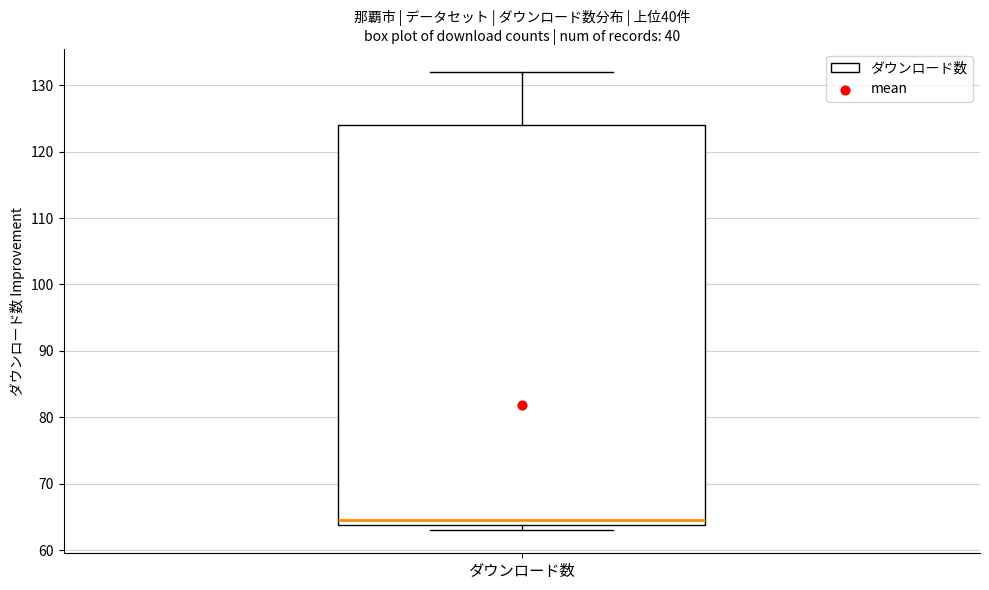

Transcribe this box plot: give where the median line is, the range the box spans, and where the two whiskers end, as read against the y-axis. The values are not printed on the chart, so give them approximately, as read against the axis.

median 65, box 64 to 124, whiskers 63 to 132